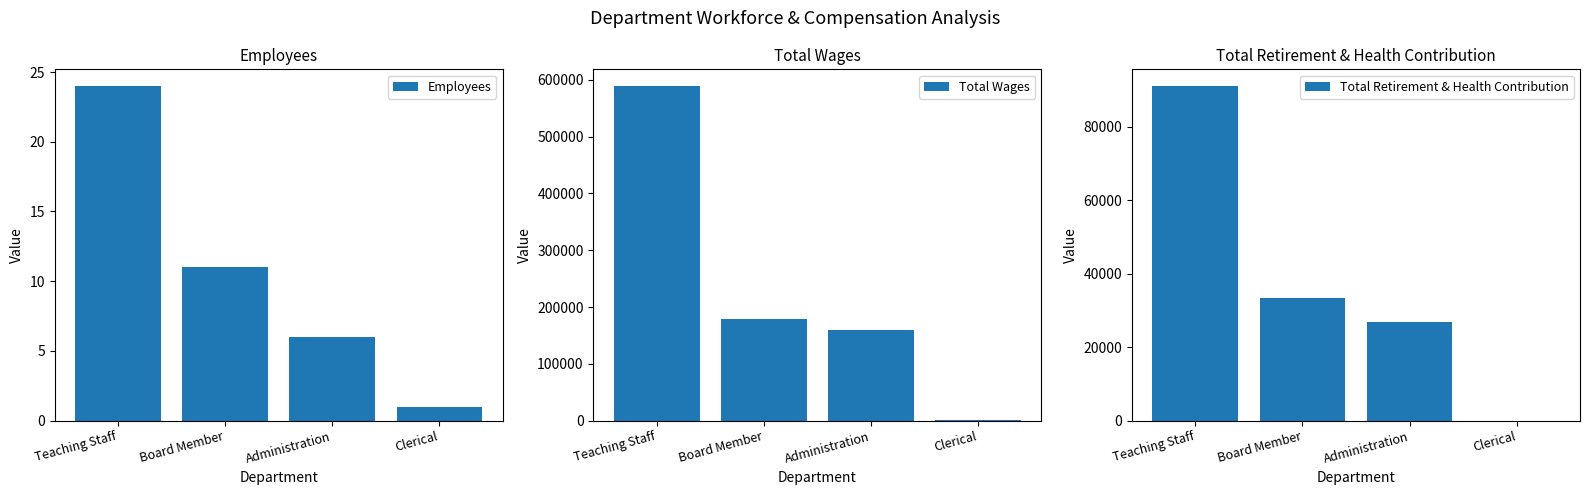

List the labels in order of Total Wages value, smallest first.

Clerical, Administration, Board Member, Teaching Staff